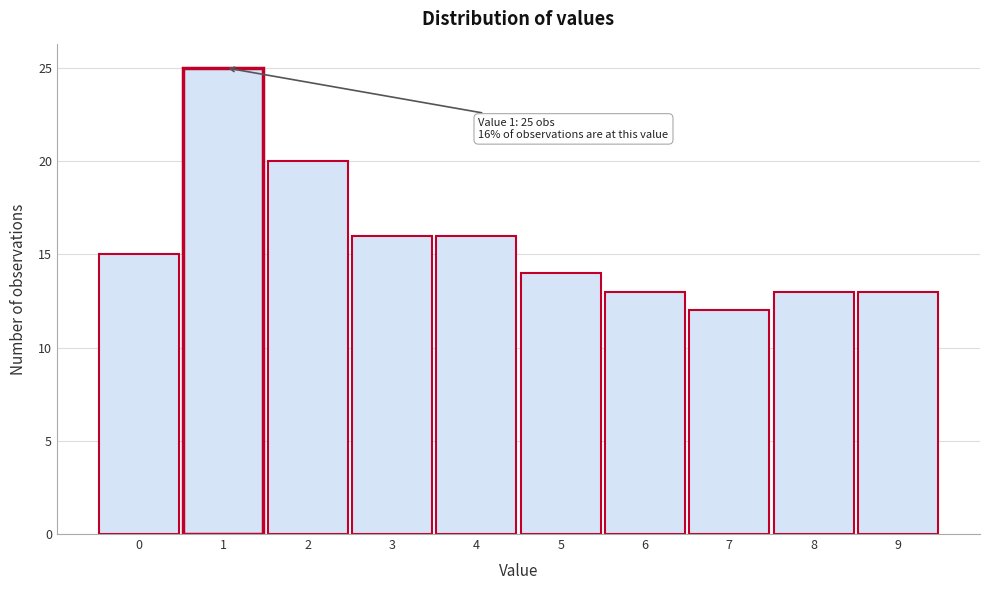

Reading left to right, list all the values displayed in this chart.

0=15	1=25	2=20	3=16	4=16	5=14	6=13	7=12	8=13	9=13